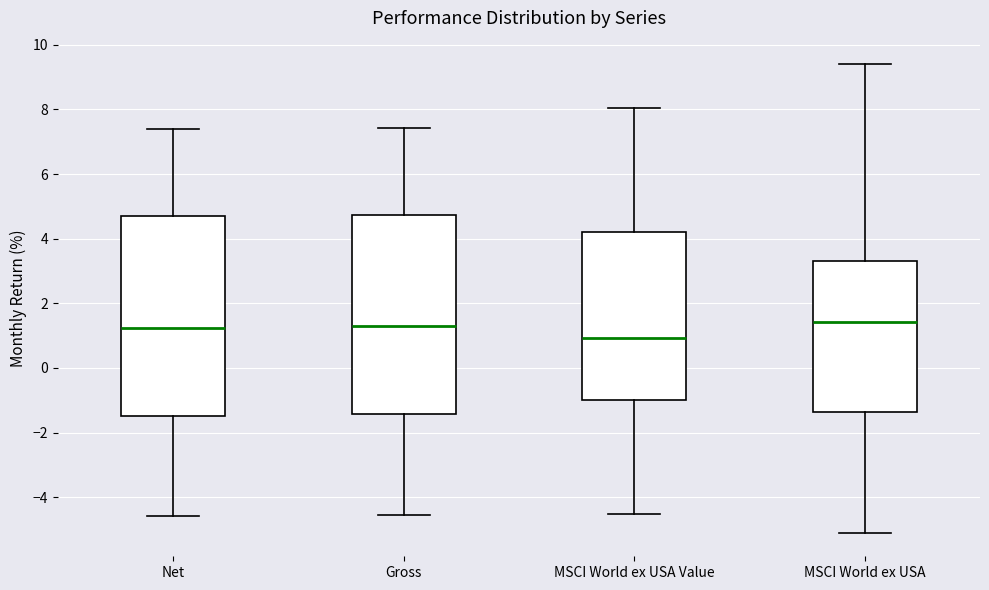

Where is the lower edge of the box for Gross on the y-axis? The values are not printed on the chart, so give them approximately, as read against the axis.

-1.4